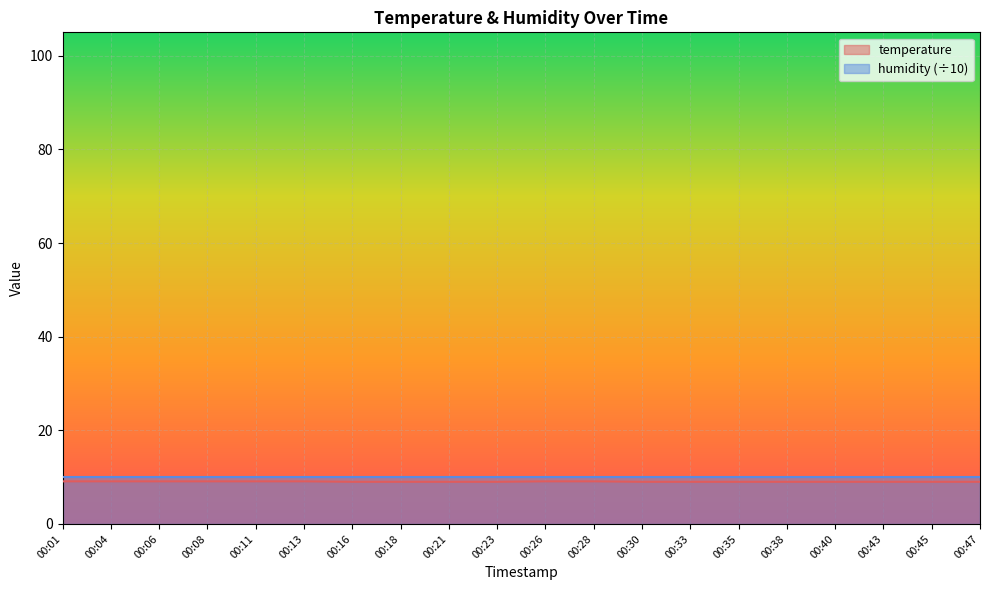

What is the approximate value at 00:28?

9.1